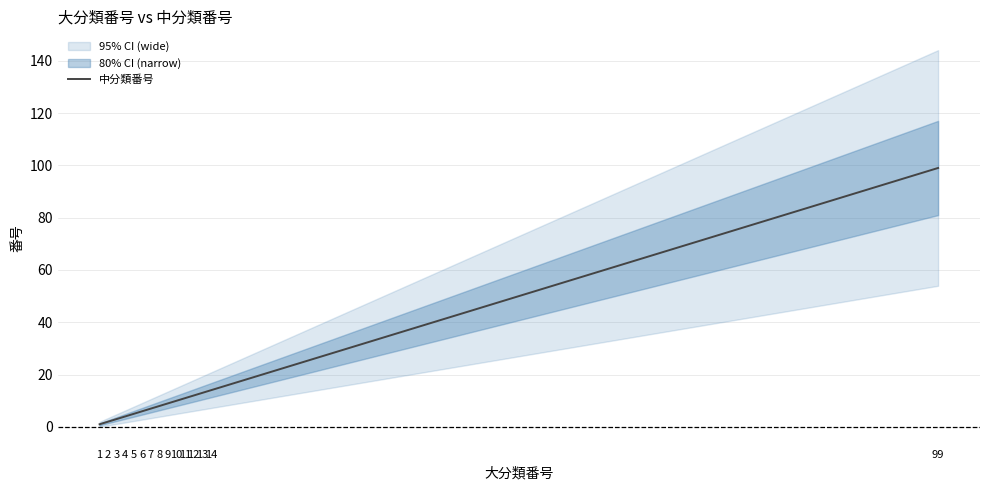

Rank the categories by value from lowest to highest.

1, 2, 3, 4, 5, 6, 7, 8, 9, 10, 11, 12, 13, 14, 99